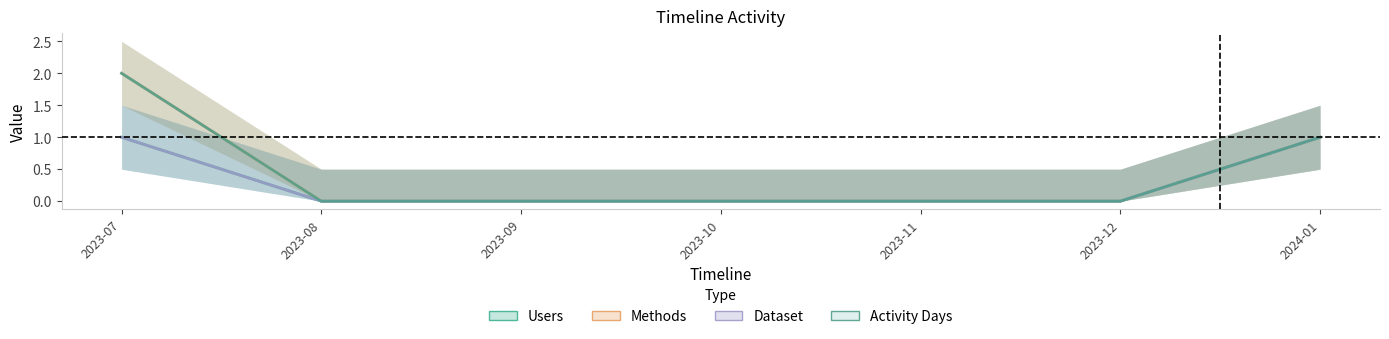

What is the difference between the second highest and second lowest values in the Dataset series?

1